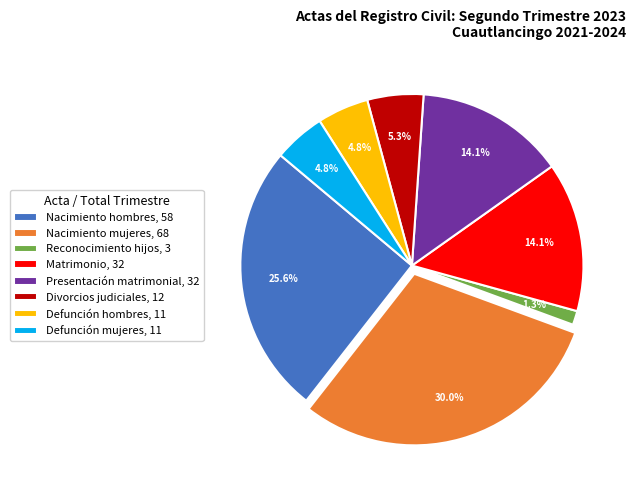

Is there a majority slice in this chart?

No